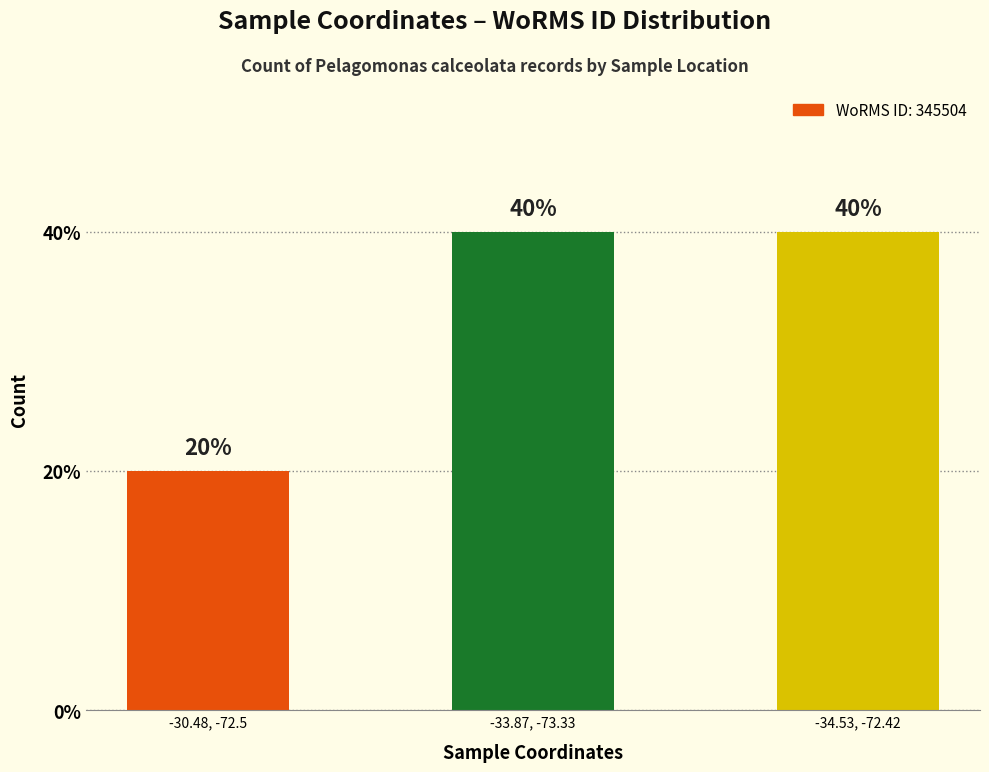

Are the bars horizontal?

No